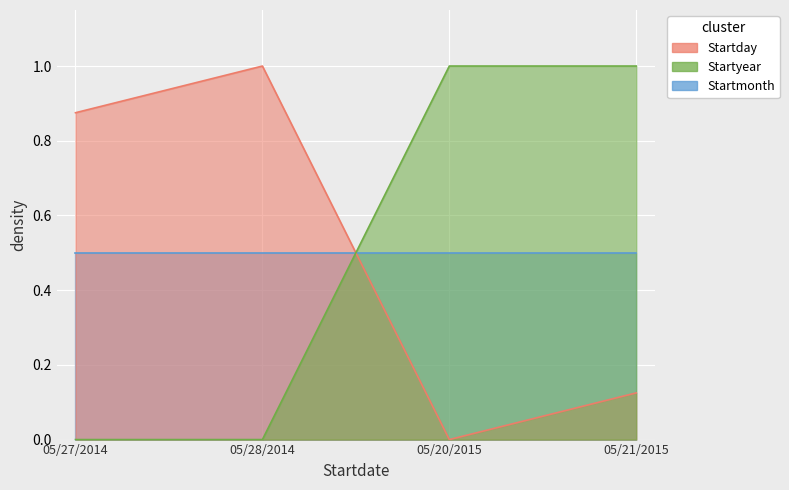

At which category is the sum across all series the highest?

05/21/2015